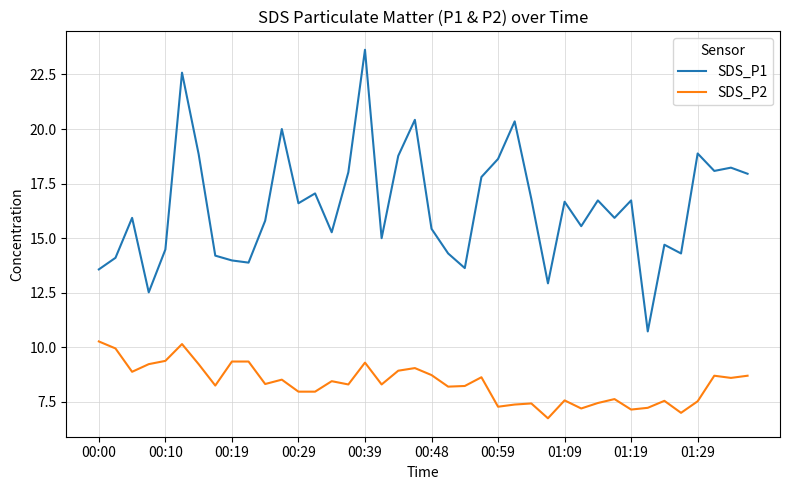

Which series has the widest spread of values?

SDS_P1